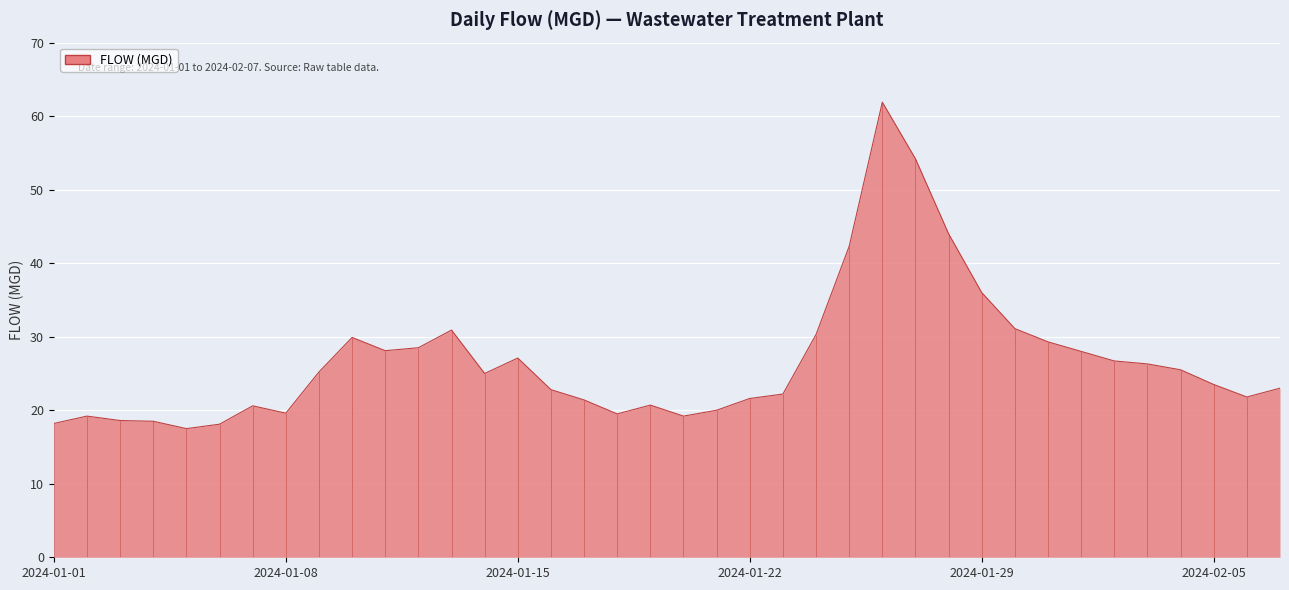

What is the label of the 14th point from the right?

2024-01-25